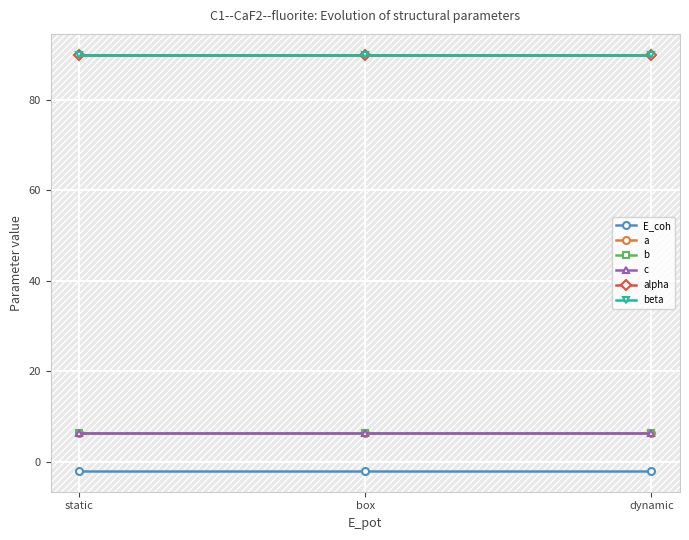

List the series in order of their peak value, highest first.

alpha, beta, a, b, c, E_coh